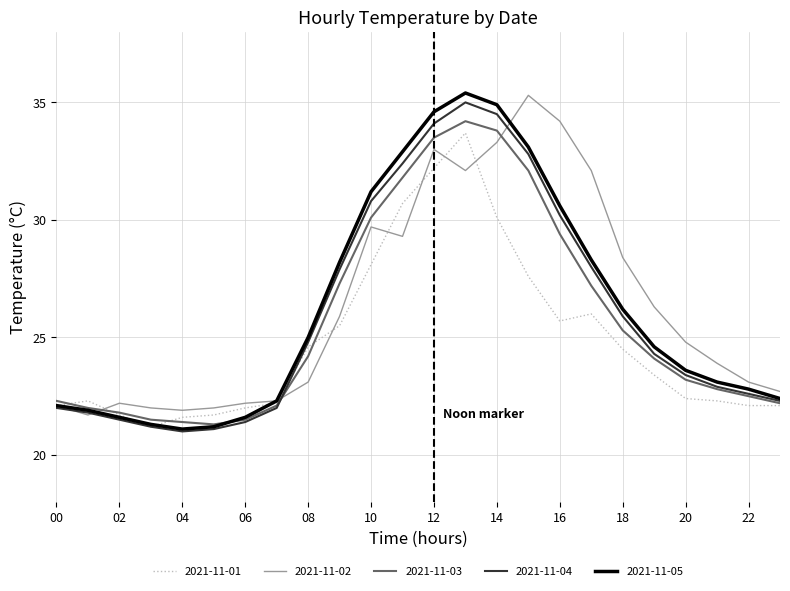

What is the maximum value shown in the chart?

35.4